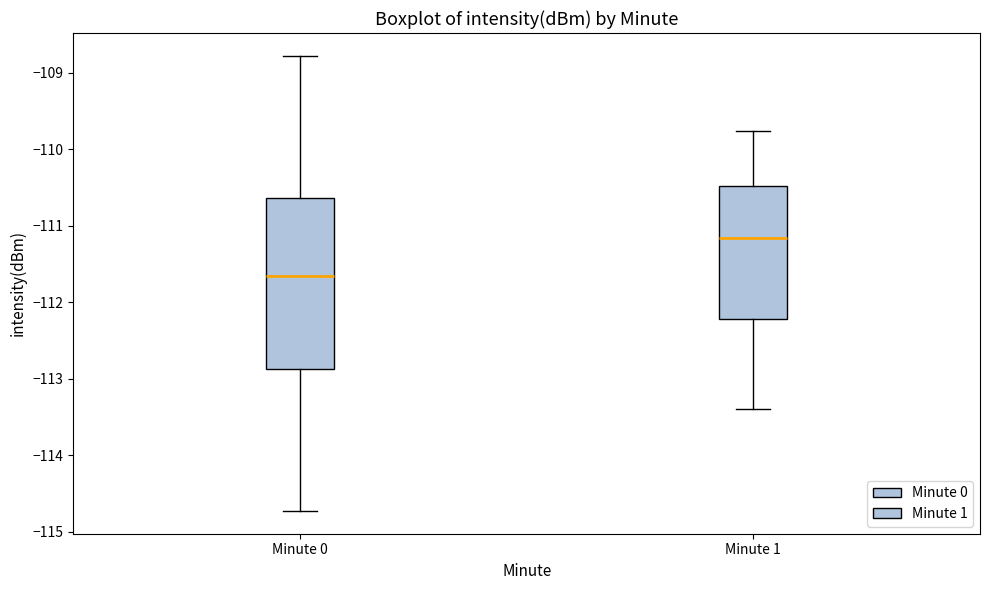

Reading left to right, read every box against the y-axis: the position of its median line, the range the box covers, and the ends of its whiskers. The values are not printed on the chart, so give them approximately, as read against the axis.

Minute 0: median -111.7, box -112.9 to -110.6, whiskers -114.7 to -108.8
Minute 1: median -111.2, box -112.2 to -110.5, whiskers -113.4 to -109.8